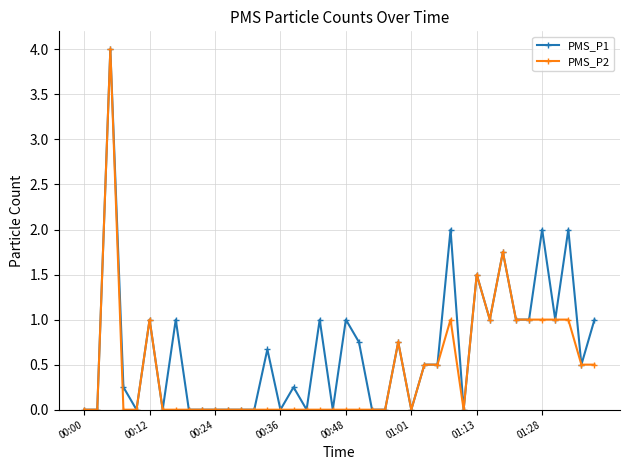

What is the greatest value displayed?

4.0